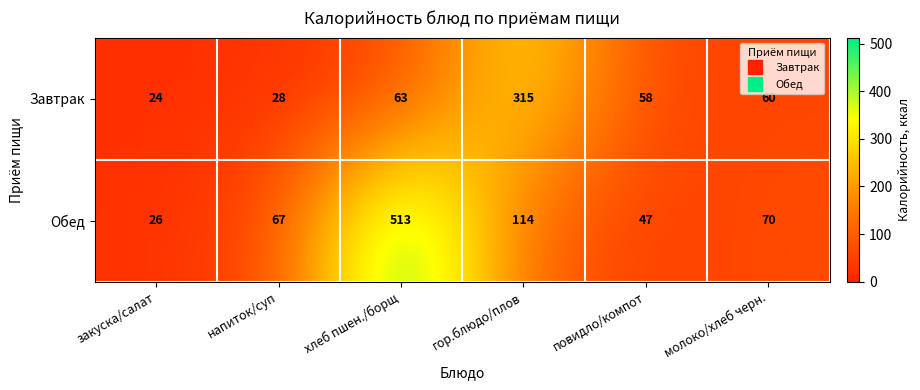

At which category is the sum across all series the highest?

хлеб пшен./борщ